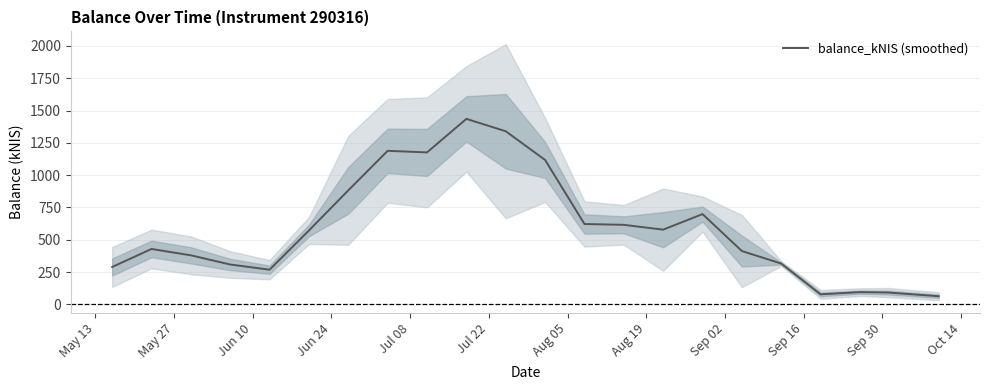

What is the difference between the maximum and second lowest values?

1358.1